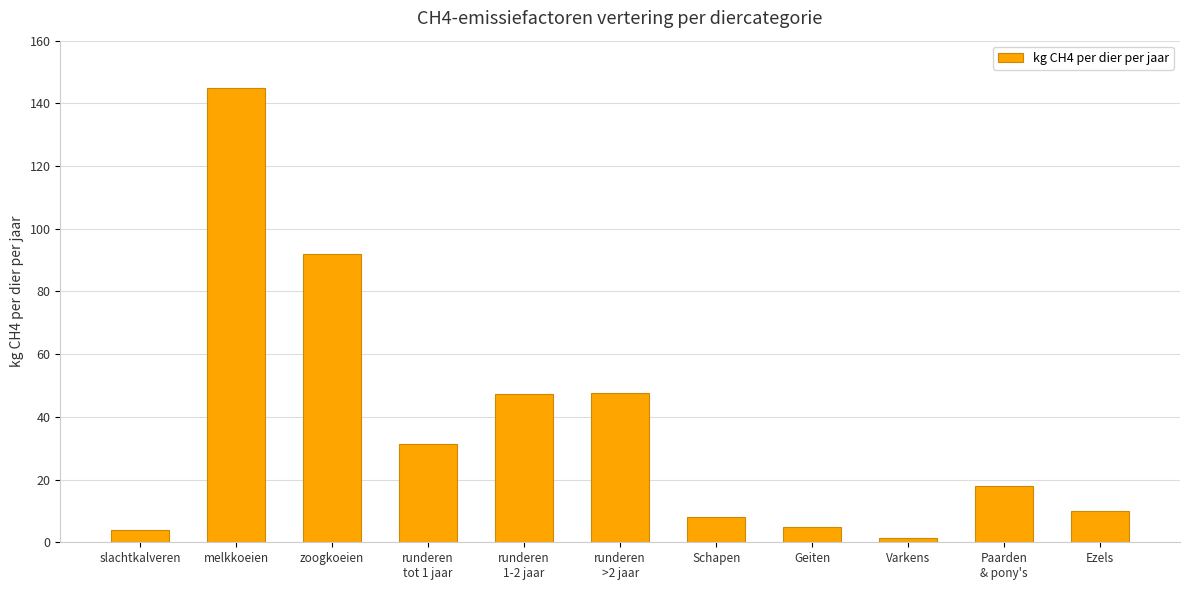

Read the value at slachtkalveren.

4.0